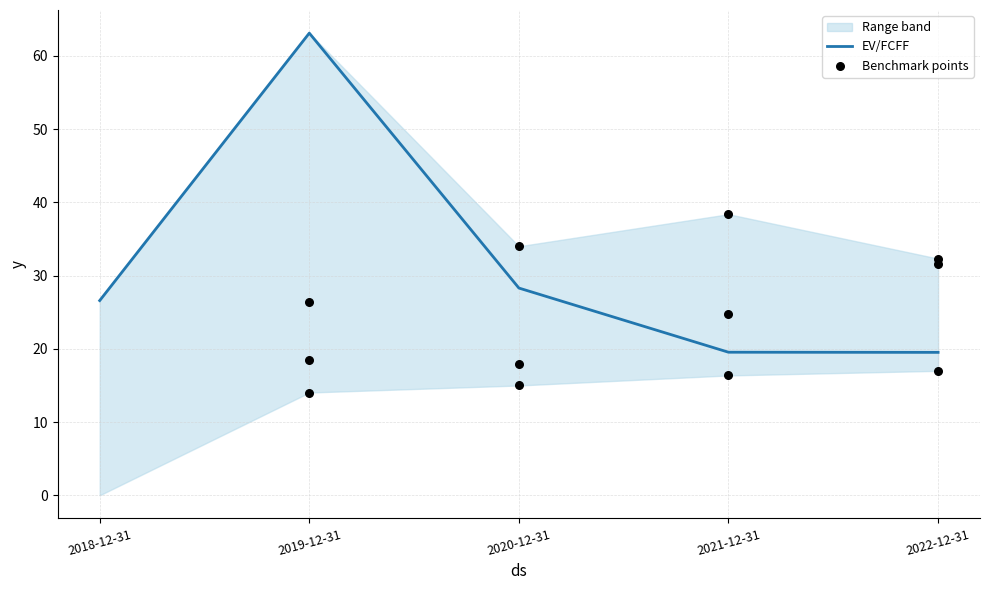

What is the change in value from 2019-12-31 to 2021-12-31?

-43.6